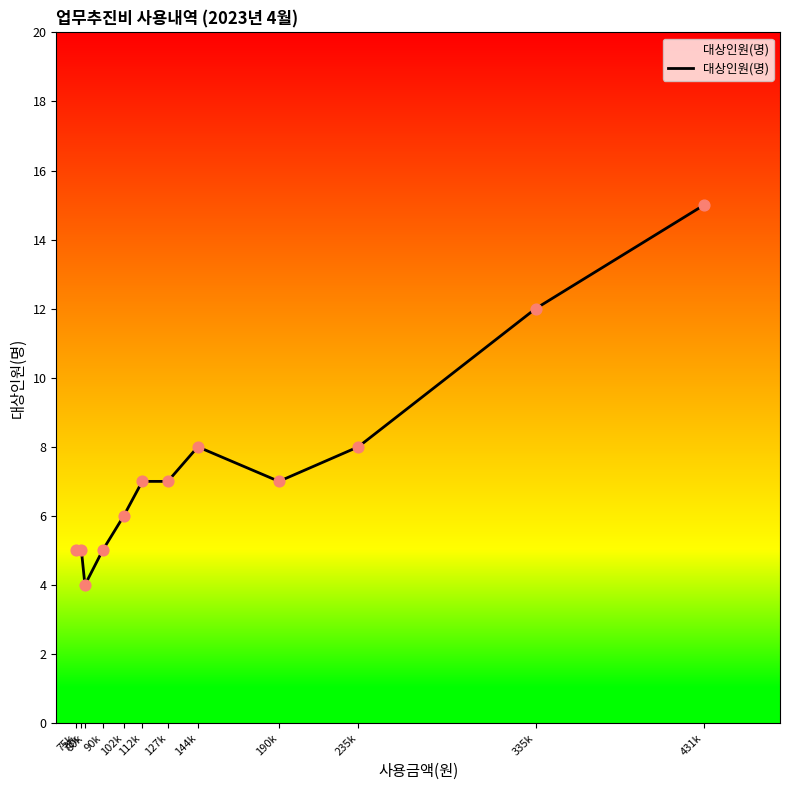

Approximately how many times larger is the value at 144k compared to 335k?

0.7